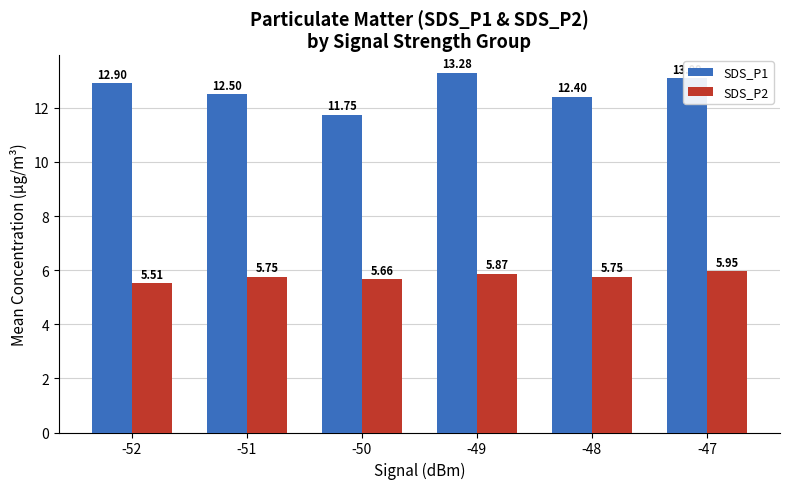

How many data points in SDS_P1 are above 12?

5